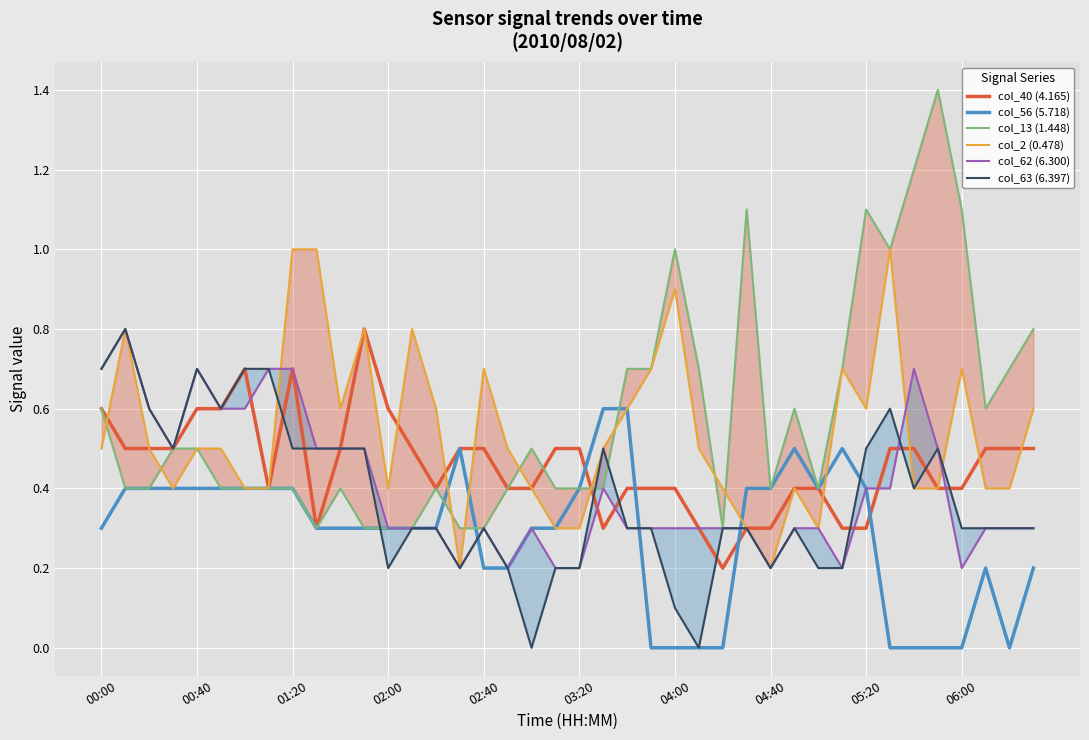

Reading right to left, list all the values displayed in this chart.

col_40 (4.165): 0.5	0.5	0.5	0.4	0.4	0.5	0.5	0.3	0.3	0.4	0.4	0.3	0.3	0.2	0.3	0.4	0.4	0.4	0.3	0.5	0.5	0.4	0.4	0.5	0.5	0.4	0.5	0.6	0.8	0.5	0.3	0.7	0.4	0.7	0.6	0.6	0.5	0.5	0.5	0.6
col_56 (5.718): 0.2	0.0	0.2	0.0	0.0	0.0	0.0	0.4	0.5	0.4	0.5	0.4	0.4	0.0	0.0	0.0	0.0	0.6	0.6	0.4	0.3	0.3	0.2	0.2	0.5	0.3	0.3	0.3	0.3	0.3	0.3	0.4	0.4	0.4	0.4	0.4	0.4	0.4	0.4	0.3
col_13 (1.448): 0.8	0.7	0.6	1.1	1.4	1.2	1.0	1.1	0.7	0.4	0.6	0.4	1.1	0.3	0.7	1.0	0.7	0.7	0.4	0.4	0.4	0.5	0.4	0.3	0.3	0.4	0.3	0.3	0.3	0.4	0.3	0.4	0.4	0.4	0.4	0.5	0.5	0.4	0.4	0.6
col_2 (0.478): 0.6	0.4	0.4	0.7	0.4	0.4	1.0	0.6	0.7	0.3	0.4	0.2	0.3	0.4	0.5	0.9	0.7	0.6	0.5	0.3	0.3	0.4	0.5	0.7	0.2	0.6	0.8	0.4	0.8	0.6	1.0	1.0	0.4	0.4	0.5	0.5	0.4	0.5	0.8	0.5
col_62 (6.300): 0.3	0.3	0.3	0.2	0.5	0.7	0.4	0.4	0.2	0.3	0.3	0.2	0.3	0.3	0.3	0.3	0.3	0.3	0.4	0.2	0.2	0.3	0.2	0.3	0.2	0.3	0.3	0.3	0.5	0.5	0.5	0.7	0.7	0.6	0.6	0.7	0.5	0.6	0.8	0.7
col_63 (6.397): 0.3	0.3	0.3	0.3	0.5	0.4	0.6	0.5	0.2	0.2	0.3	0.2	0.3	0.3	0.0	0.1	0.3	0.3	0.5	0.2	0.2	0.0	0.2	0.3	0.2	0.3	0.3	0.2	0.5	0.5	0.5	0.5	0.7	0.7	0.6	0.7	0.5	0.6	0.8	0.7